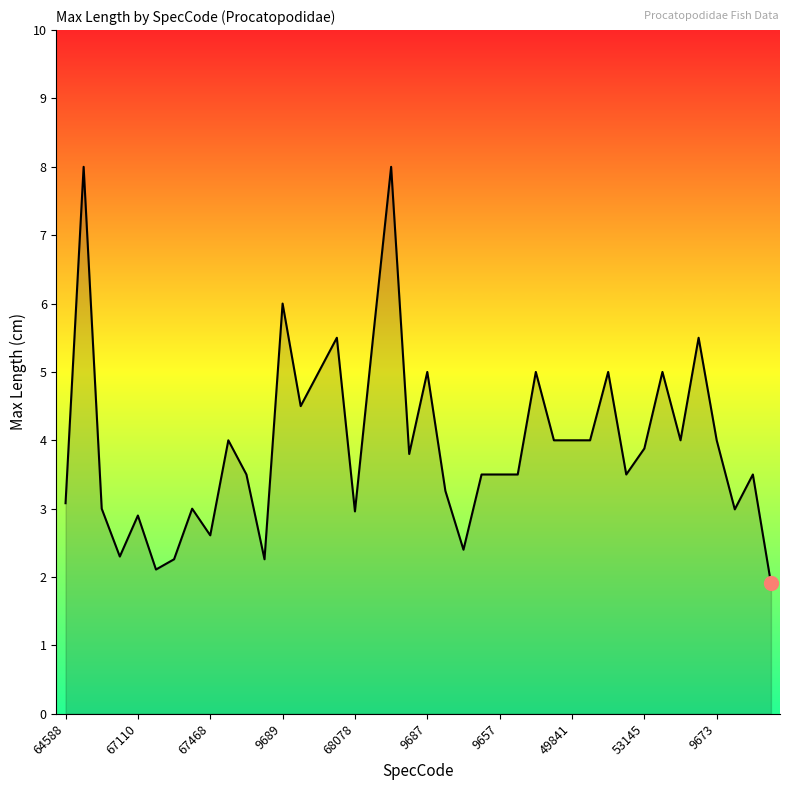

What is the smallest value displayed?

1.9